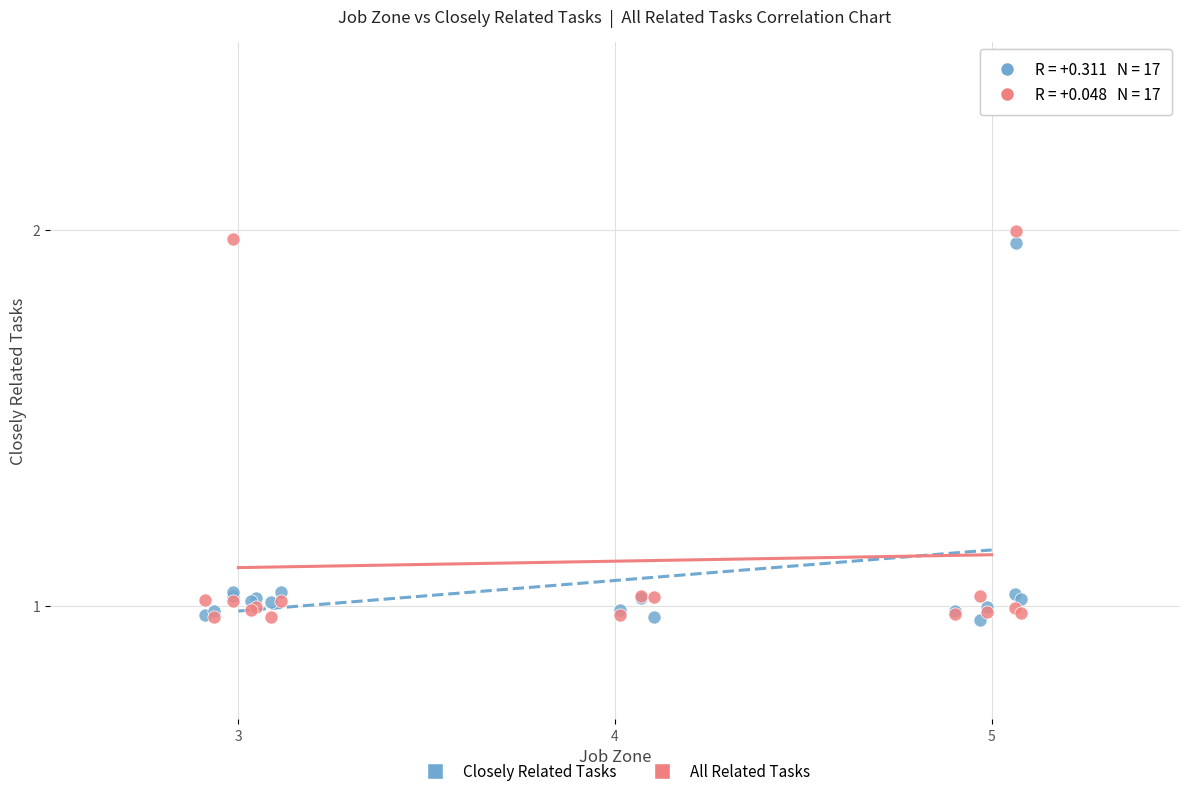

Which series has the largest Y range (max minus min)?

All Related Tasks